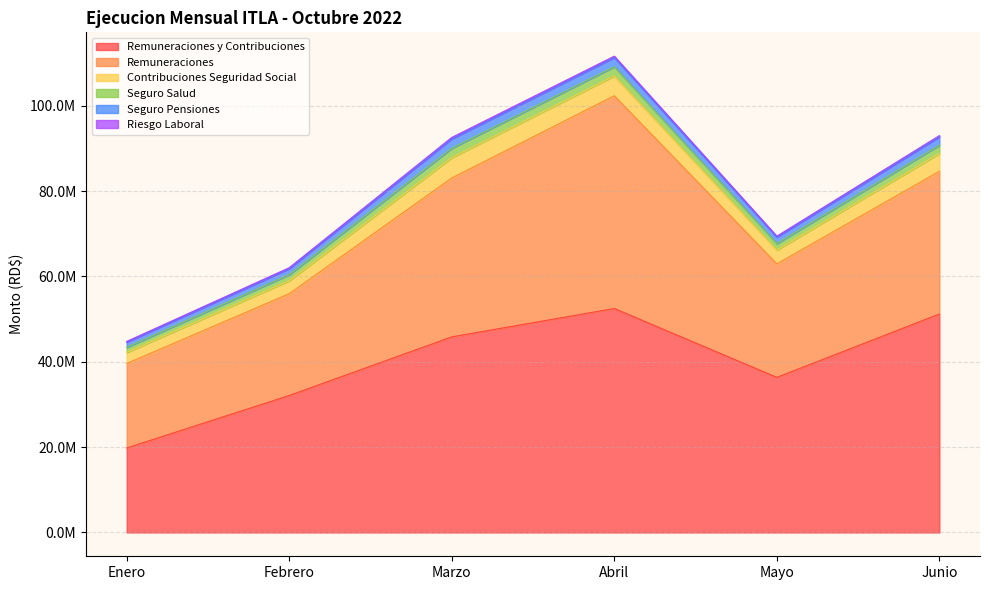

How many values in the Febrero series are below 3046179?

3